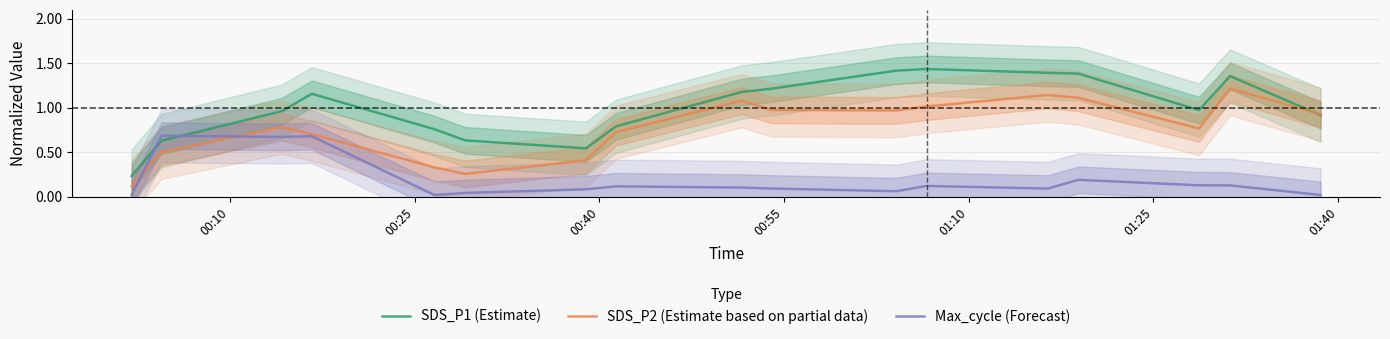

Reading right to left, list all the values displayed in this chart.

SDS_P1 (Estimate): 0.9	1.4	1.0	1.4	1.4	1.4	1.4	1.2	1.2	0.8	0.5	0.6	0.8	1.2	1.0	0.6	0.2
SDS_P2 (Estimate based on partial data): 0.9	1.2	0.8	1.1	1.1	1.0	1.0	1.0	1.1	0.7	0.4	0.3	0.3	0.7	0.8	0.5	0.1
Max_cycle (Forecast): 0.0	0.1	0.1	0.2	0.1	0.1	0.1	0.1	0.1	0.1	0.1	0.0	0.0	0.7	0.7	0.7	0.0